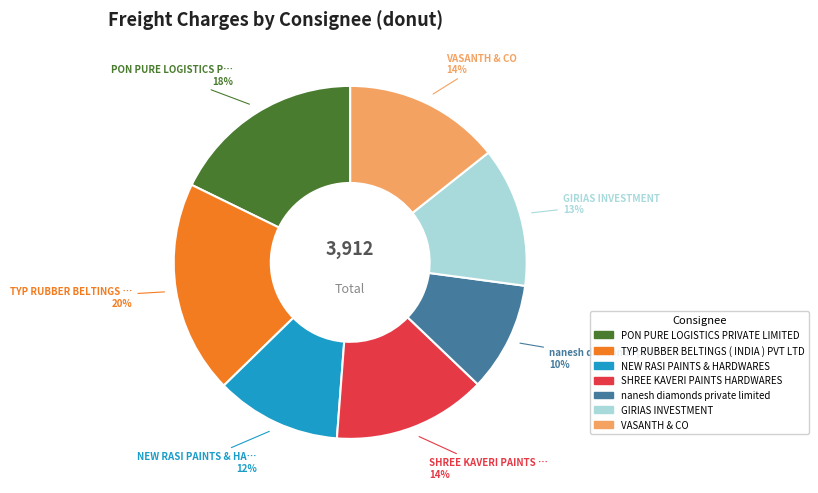

True or false: VASANTH & CO accounts for 14% of the total.

True